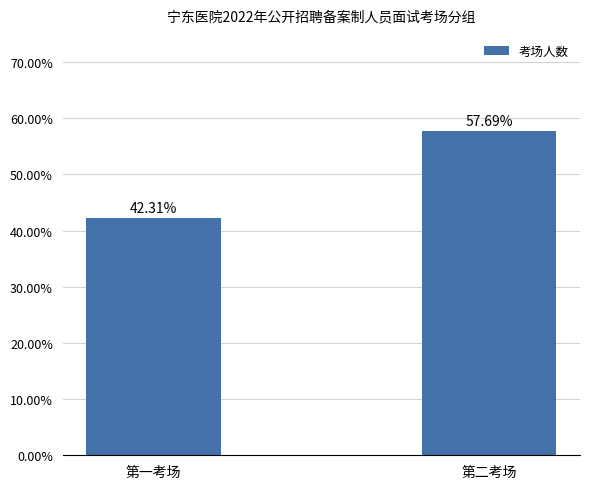

Are the bars horizontal?

No